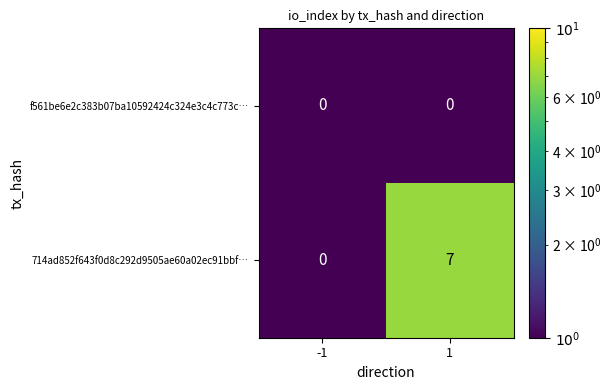

Count the number of categories in the chart.

2